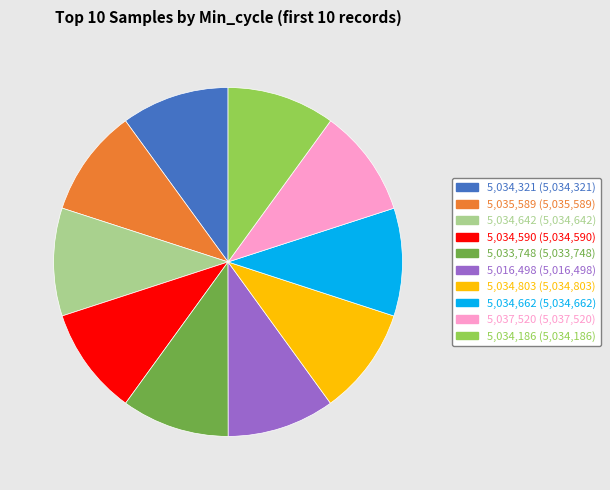

Is there a majority slice in this chart?

No